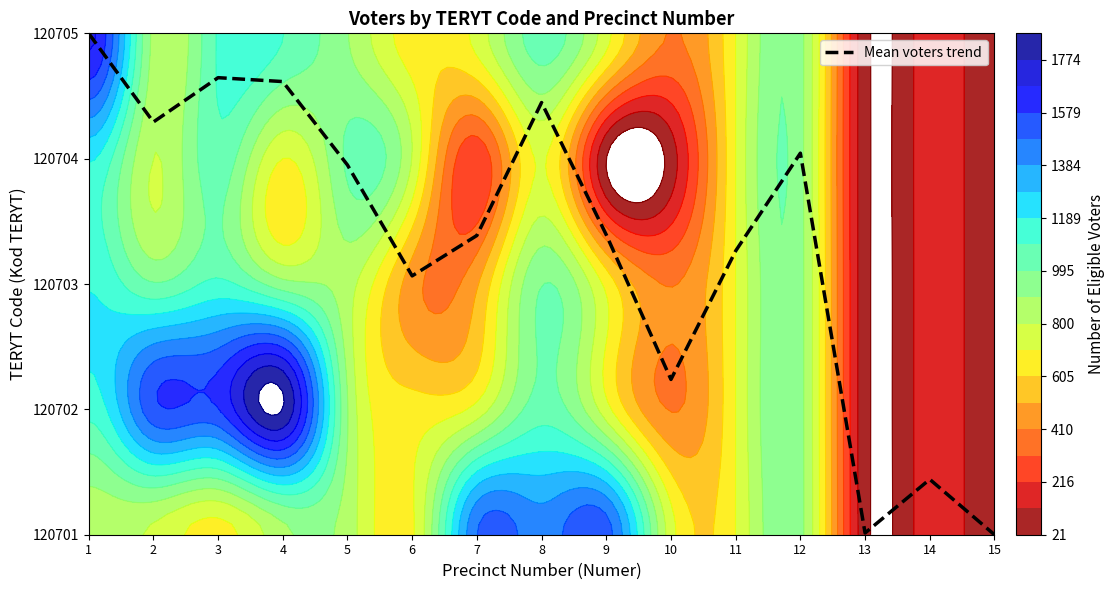

How many categories are shown in the chart?

15